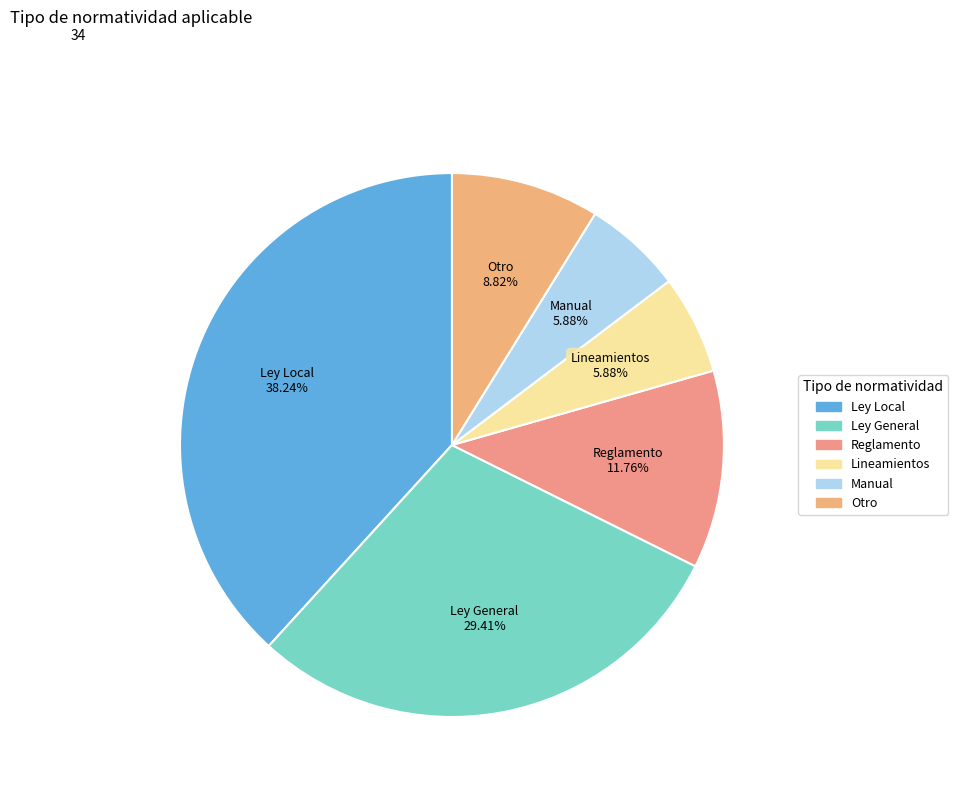

Does Otro account for over 50% of the chart?

No